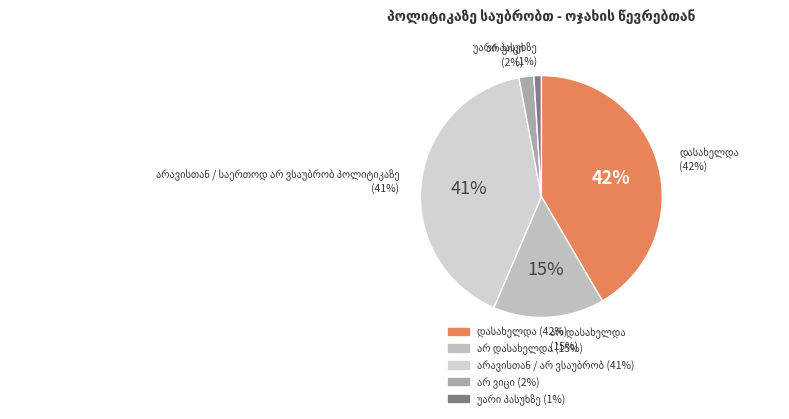

Is it true that არავისთან / საერთოდ არ ვსაუბრობ პოლიტიკაზე is 41% of the pie?

True